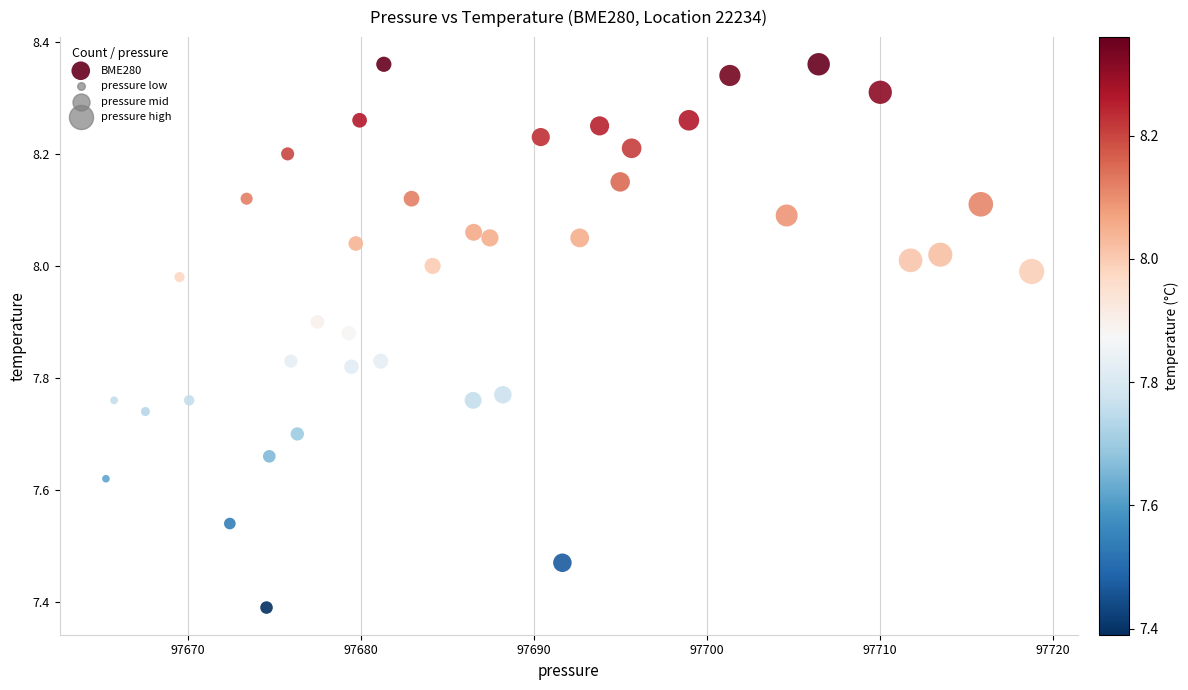

What is the range of X values (max minus min)?

53.5